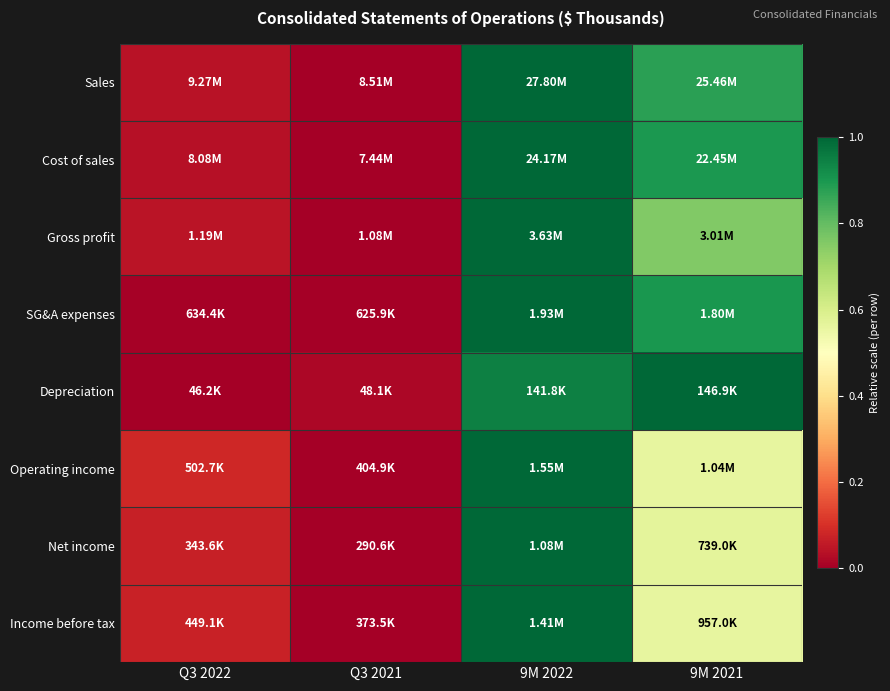

Reading right to left, what are all the values shown in this chart?

Sales: 9M 2021=0.9	9M 2022=1.0	Q3 2021=0.0	Q3 2022=0.0
Cost of sales: 9M 2021=0.9	9M 2022=1.0	Q3 2021=0.0	Q3 2022=0.0
Gross profit: 9M 2021=0.8	9M 2022=1.0	Q3 2021=0.0	Q3 2022=0.0
SG&A expenses: 9M 2021=0.9	9M 2022=1.0	Q3 2021=0.0	Q3 2022=0.0
Depreciation: 9M 2021=1.0	9M 2022=0.9	Q3 2021=0.0	Q3 2022=0.0
Operating income: 9M 2021=0.6	9M 2022=1.0	Q3 2021=0.0	Q3 2022=0.1
Net income: 9M 2021=0.6	9M 2022=1.0	Q3 2021=0.0	Q3 2022=0.1
Income before tax: 9M 2021=0.6	9M 2022=1.0	Q3 2021=0.0	Q3 2022=0.1